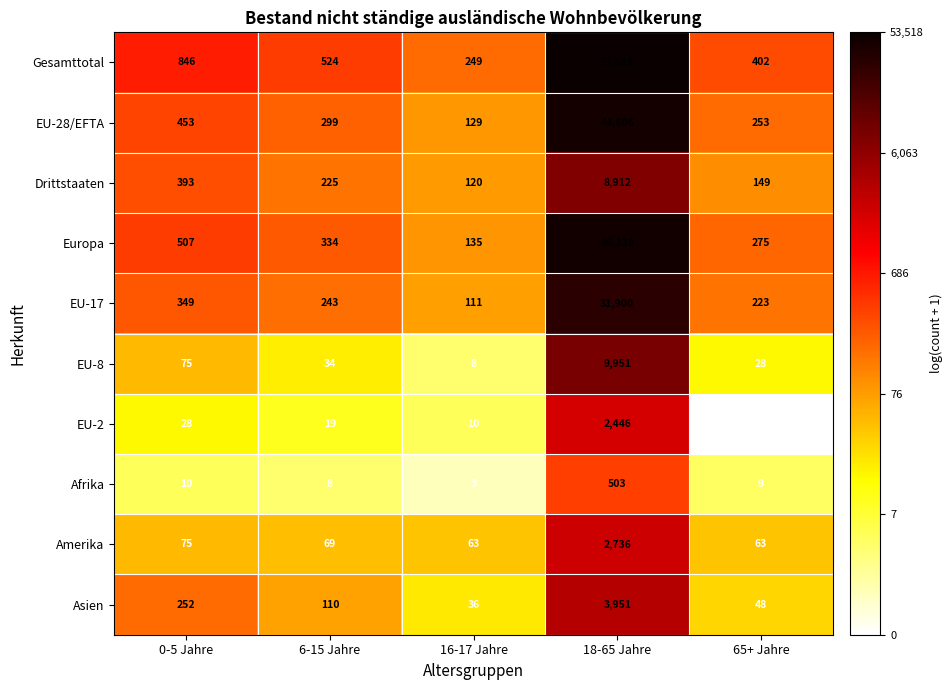

True or false: Drittstaaten has a value of 207 at 16-17 Jahre.

False